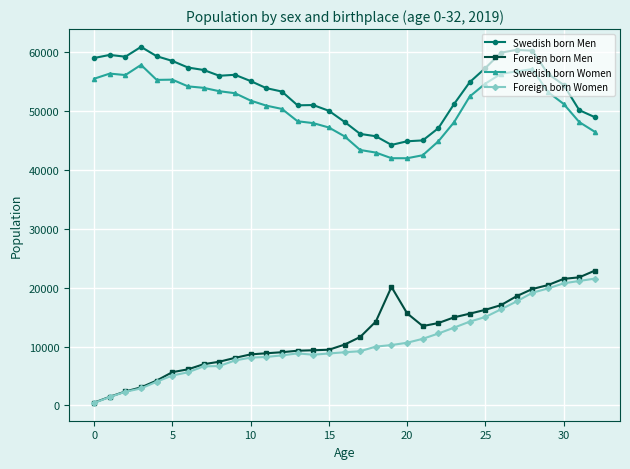

At how many categories does at least one series exceed 37497?

33